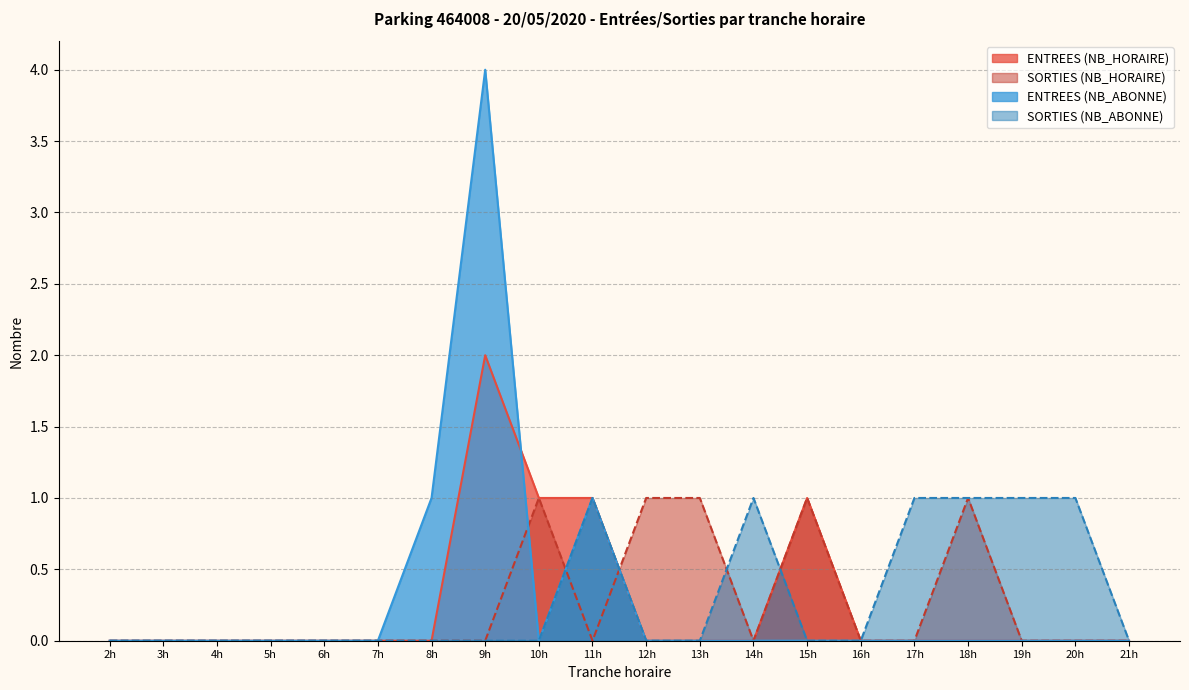

True or false: SORTIES (NB_ABONNE) and SORTIES (NB_HORAIRE) intersect in this chart.

True